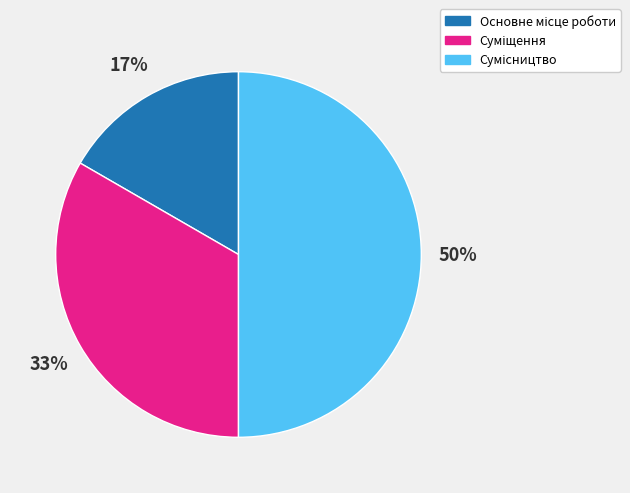

To the nearest percent, what is the average slice percentage?

33%